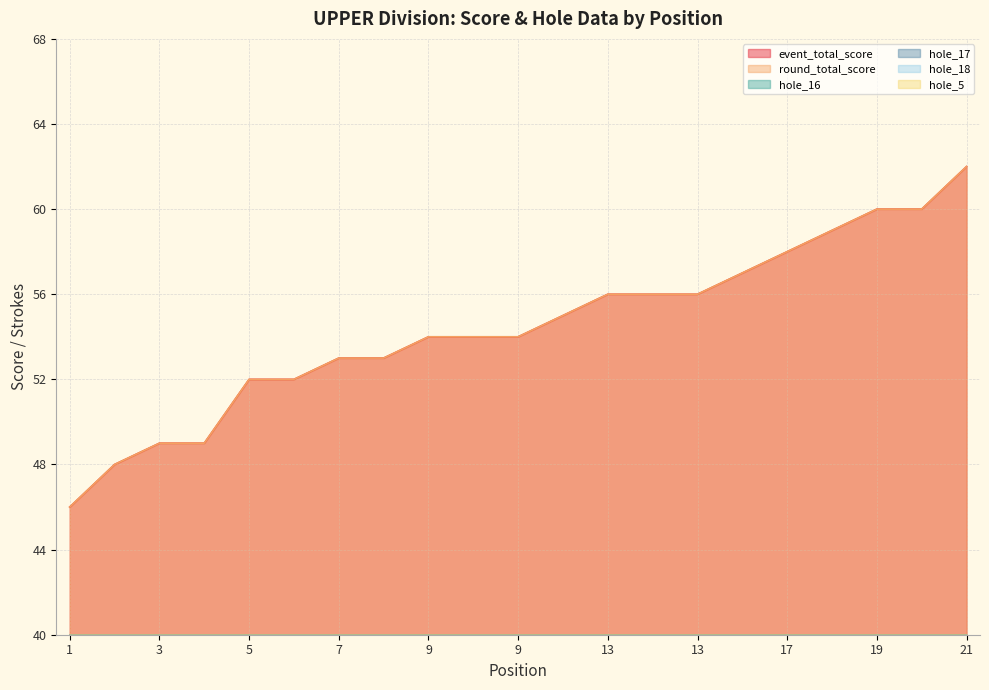

Which series has the largest total across all categories?

event_total_score